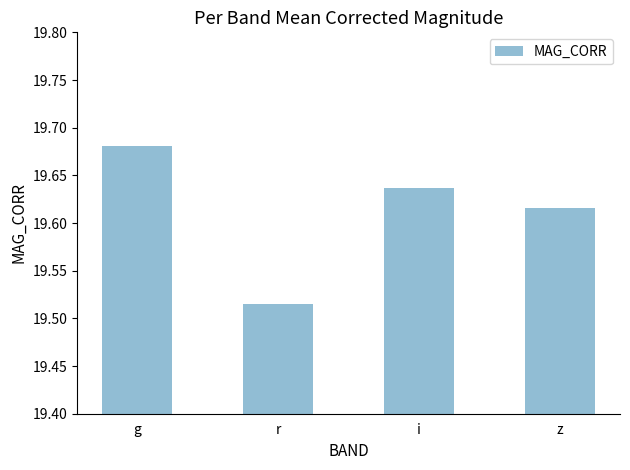

What is the change in value from r to z?

+0.1